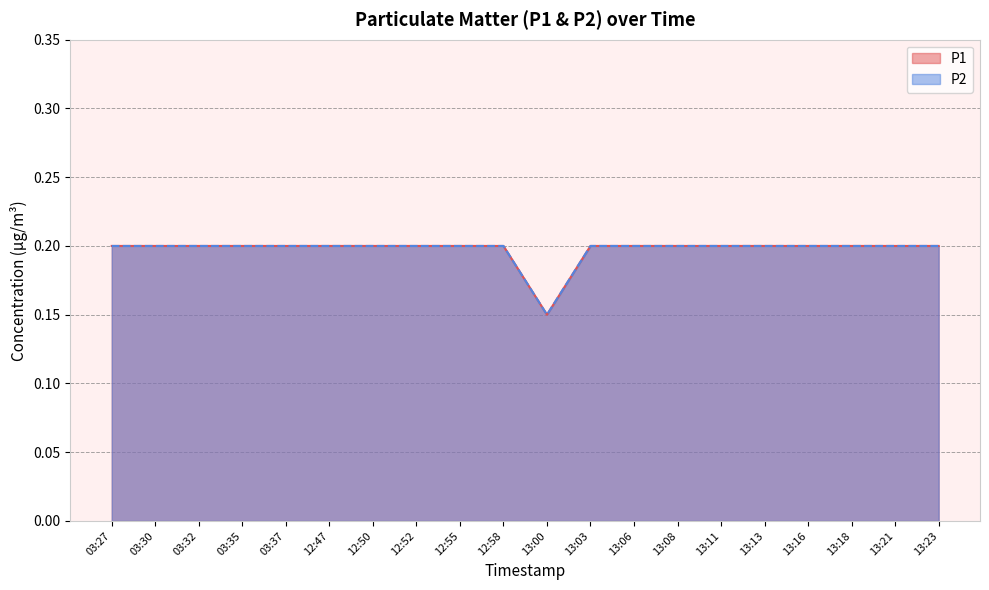

True or false: P2 and P1 intersect in this chart.

False